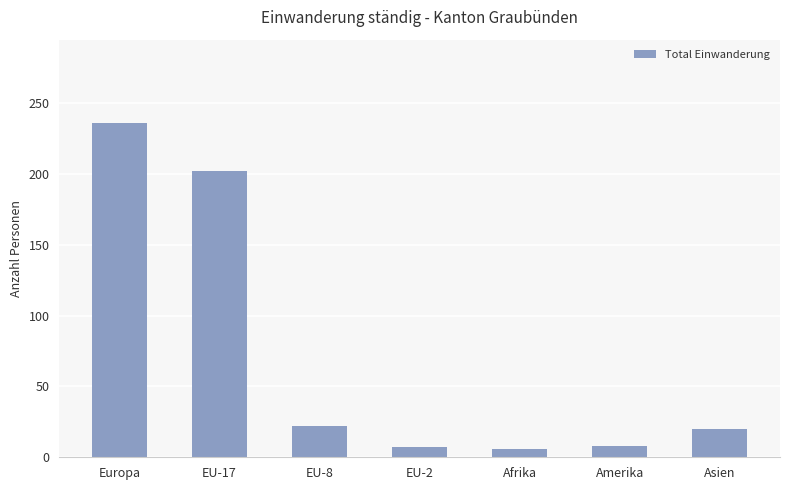

What is the maximum value shown in the chart?

236